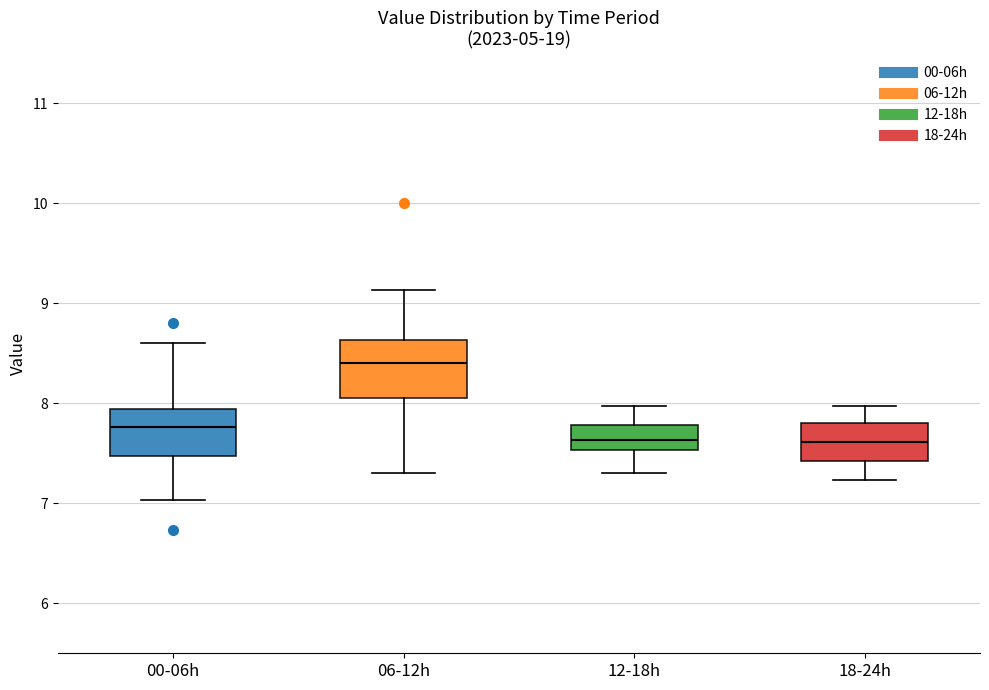

Which box is the tallest, from its lower edge to its upper edge?

06-12h